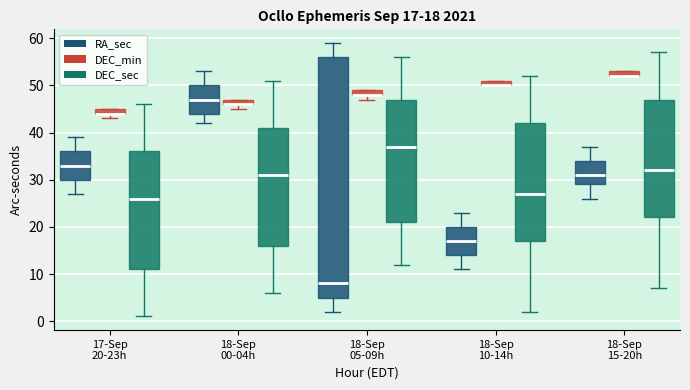

Which box is the tallest, from its lower edge to its upper edge?

18-Sep 05-09h (RA_sec)